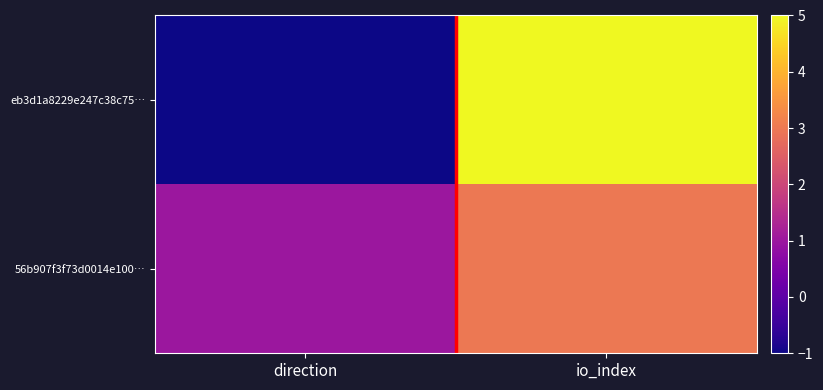

What is the greatest value displayed?

5